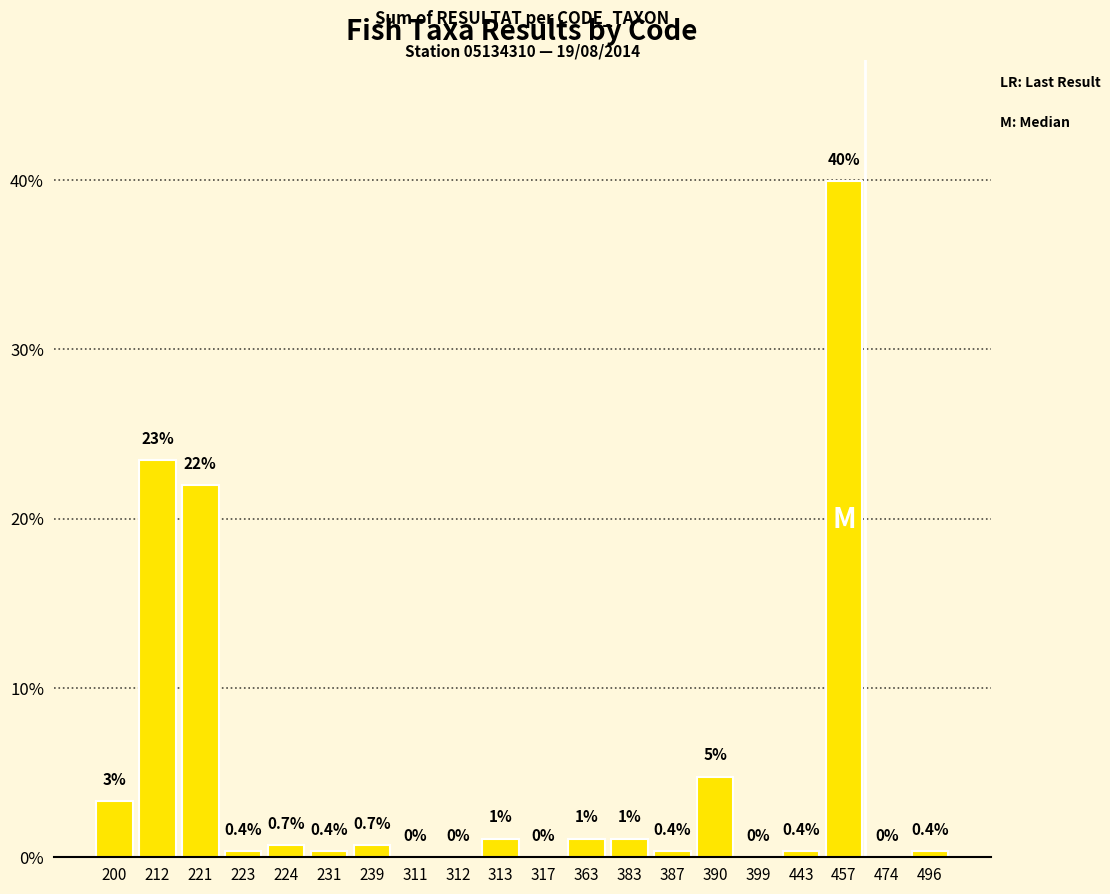

What is the difference between the values at 239 and 317?

0.7